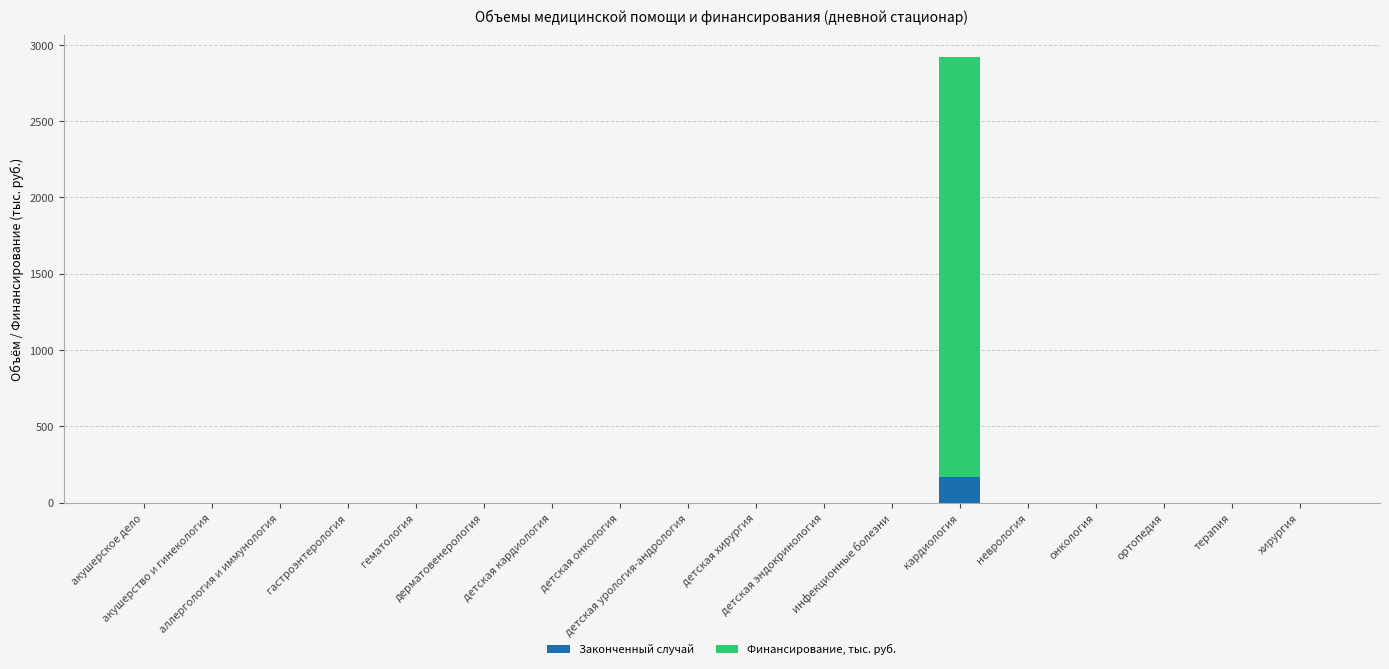

Count the number of data series in this chart.

2